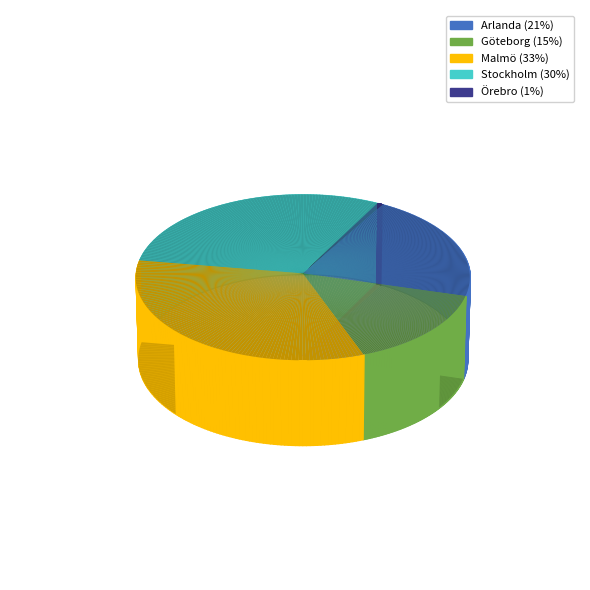

To the nearest percent, what portion does Malmö represent?

33%